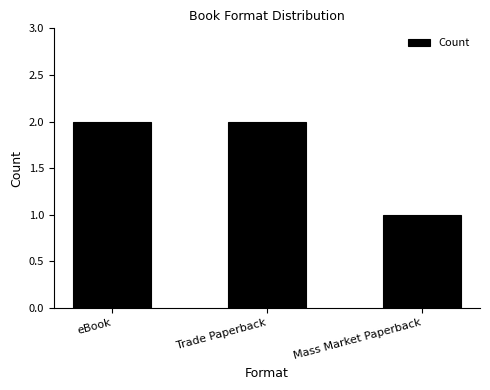

The chart shows a value of 2 at eBook. True or false?

True